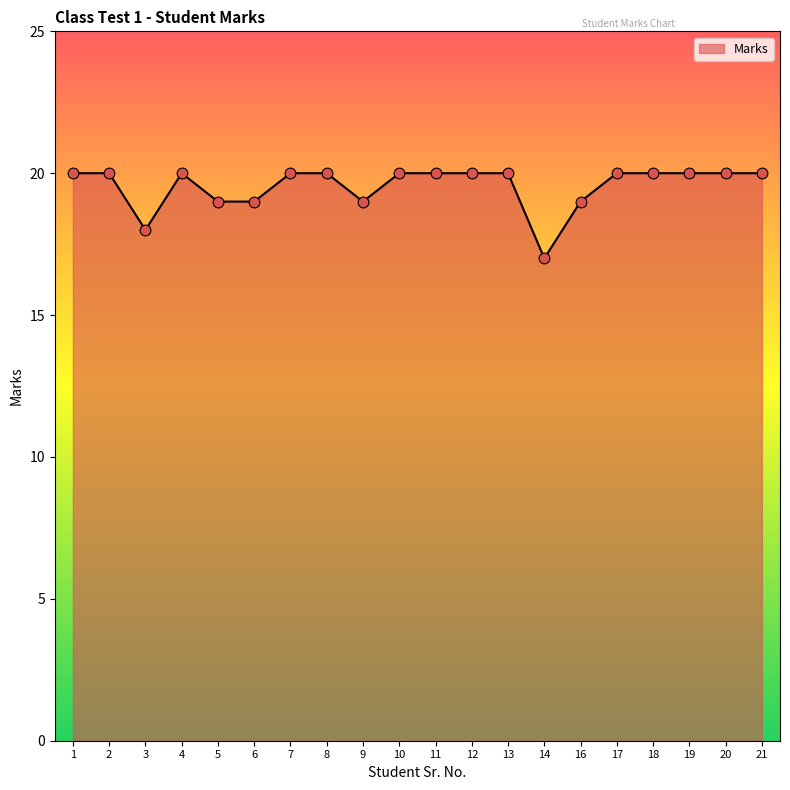

What is the ratio of the value at 10 to the value at 19?

1.0